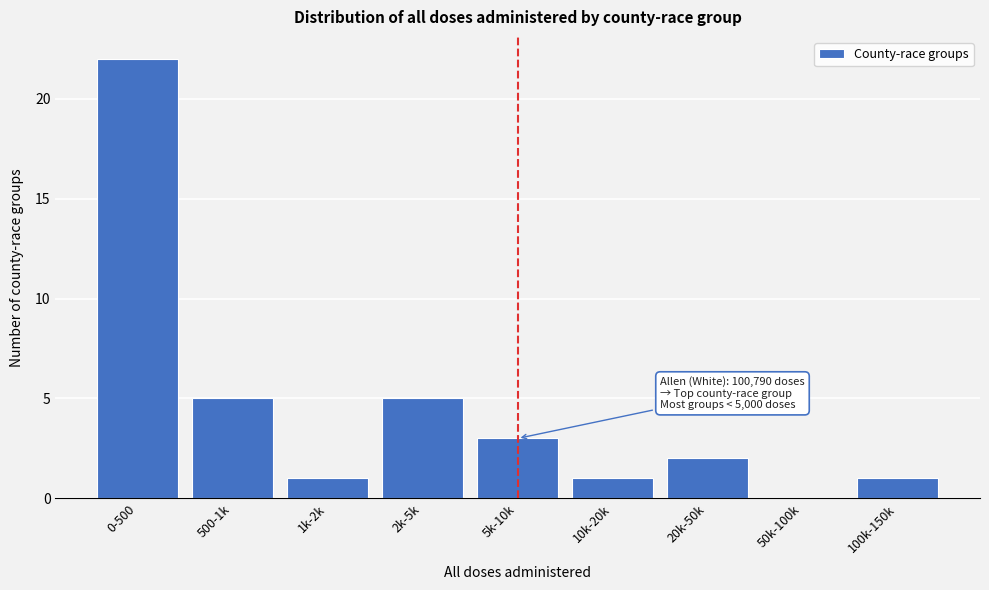

Reading right to left, what are all the values shown in this chart?

100k-150k=1	50k-100k=0	20k-50k=2	10k-20k=1	5k-10k=3	2k-5k=5	1k-2k=1	500-1k=5	0-500=22